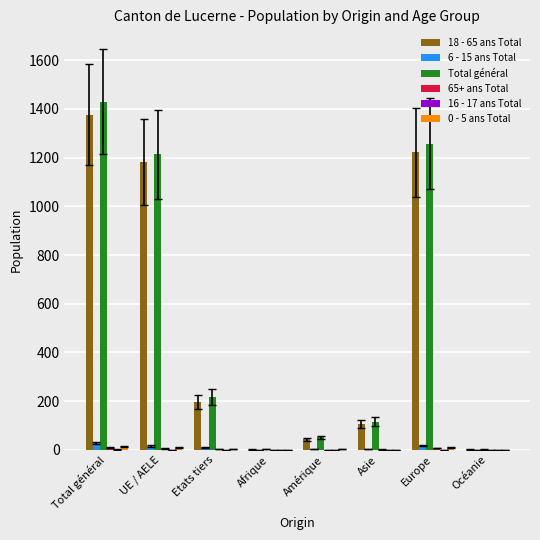

What is the average value of the 18 - 65 ans Total series?

516